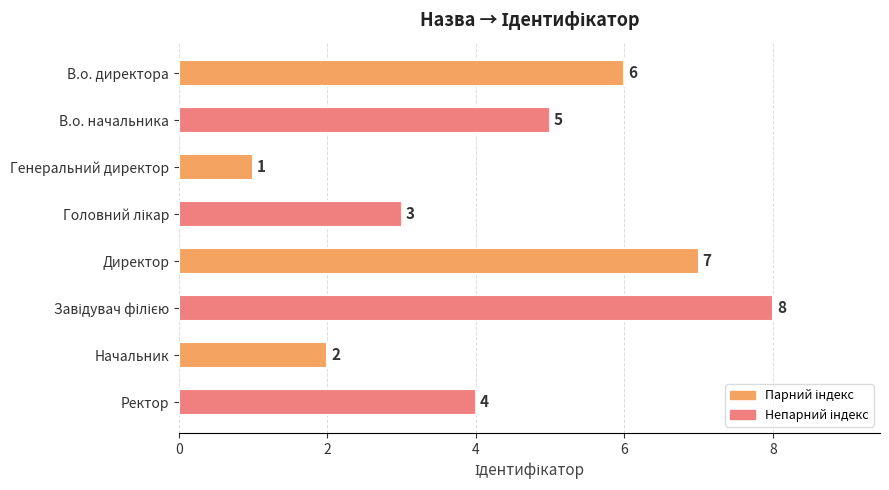

Which has a higher value, Начальник or Ректор?

Ректор